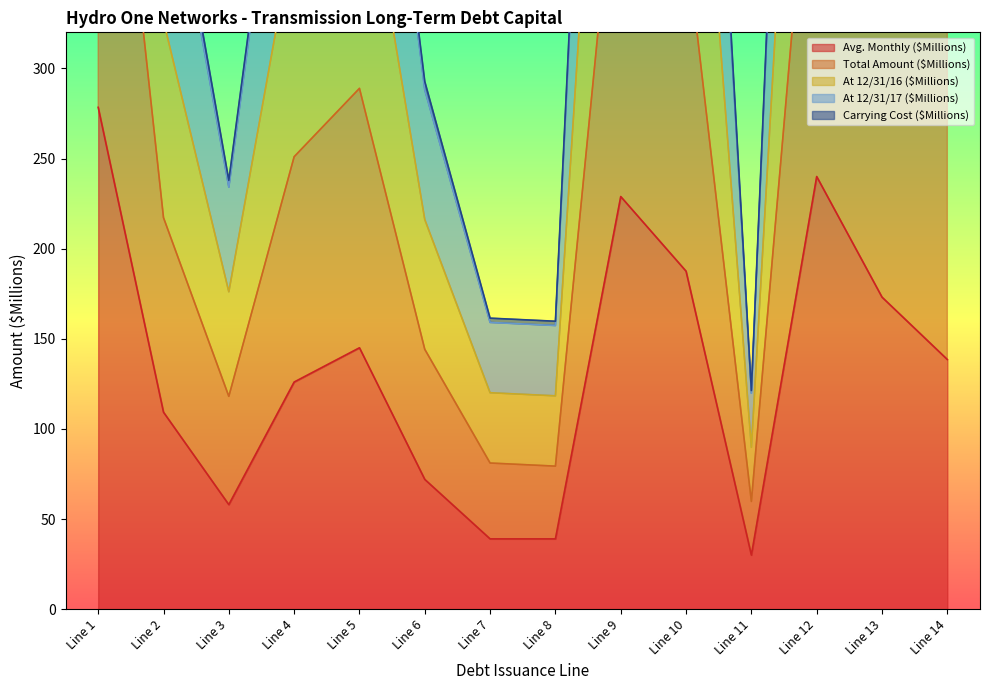

What is the value of the Total Amount ($Millions) point at the 1st from the left?

830.7